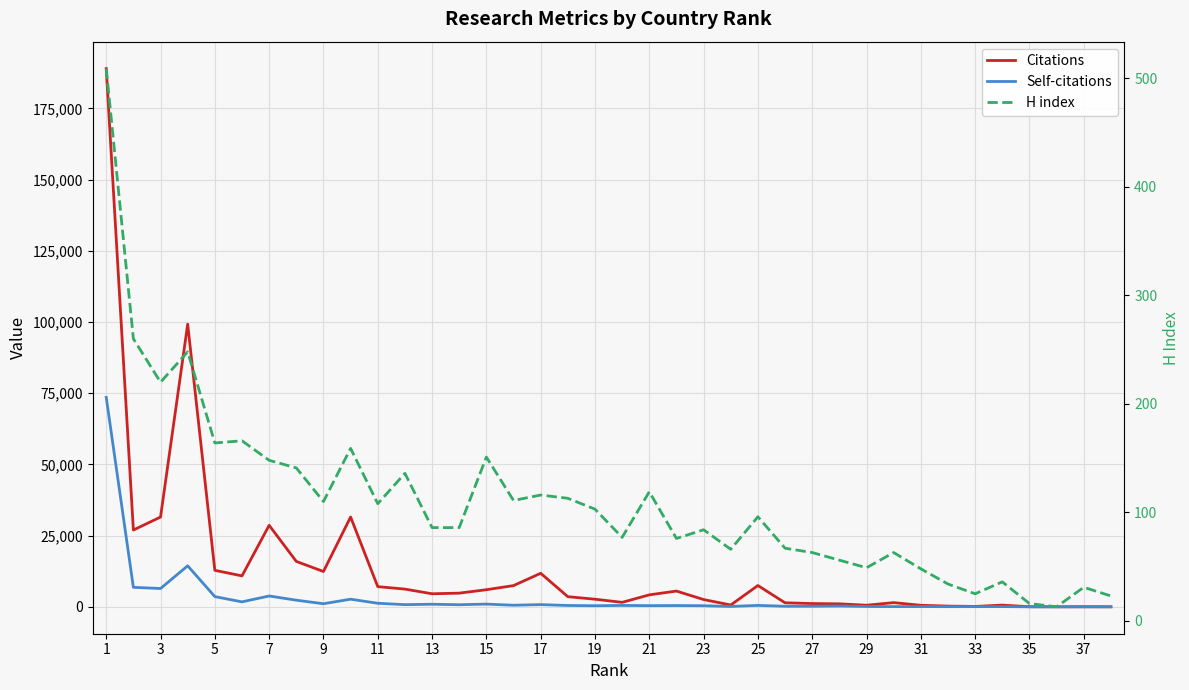

What is the average value of the H index series?

110